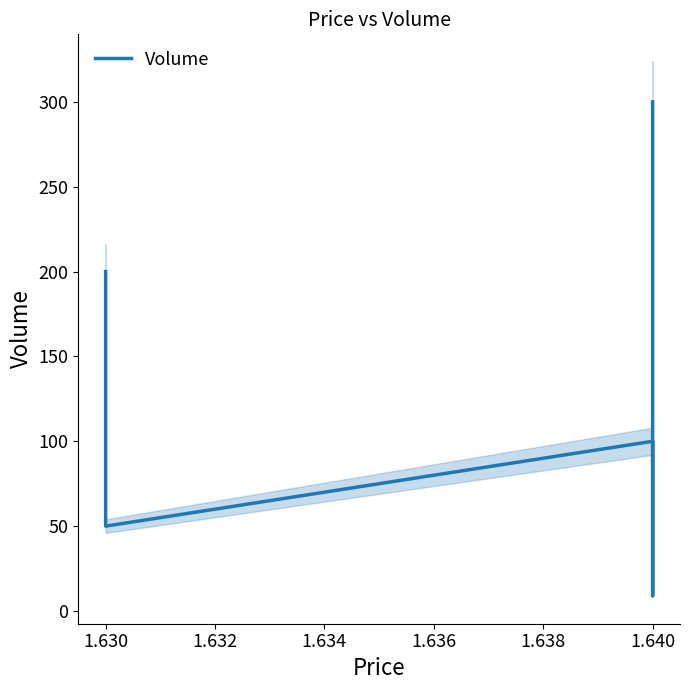

Reading left to right, list all the values displayed in this chart.

200	150	50	100	9	300